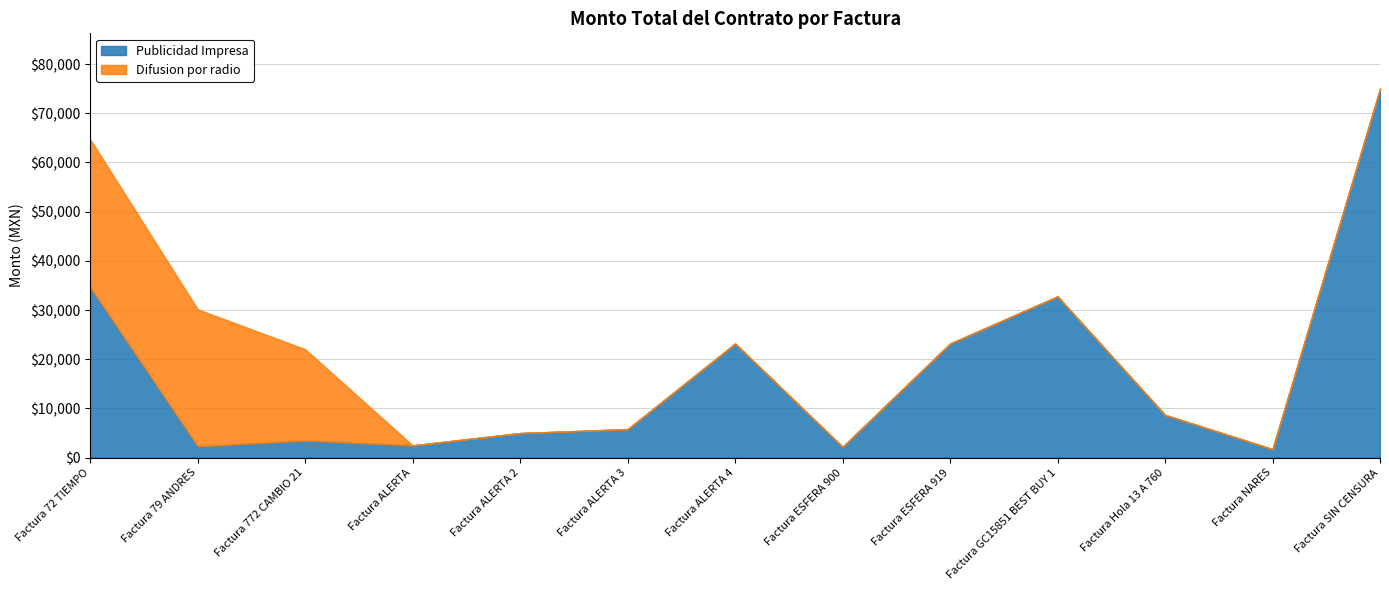

At how many categories does at least one series exceed 8762?

7